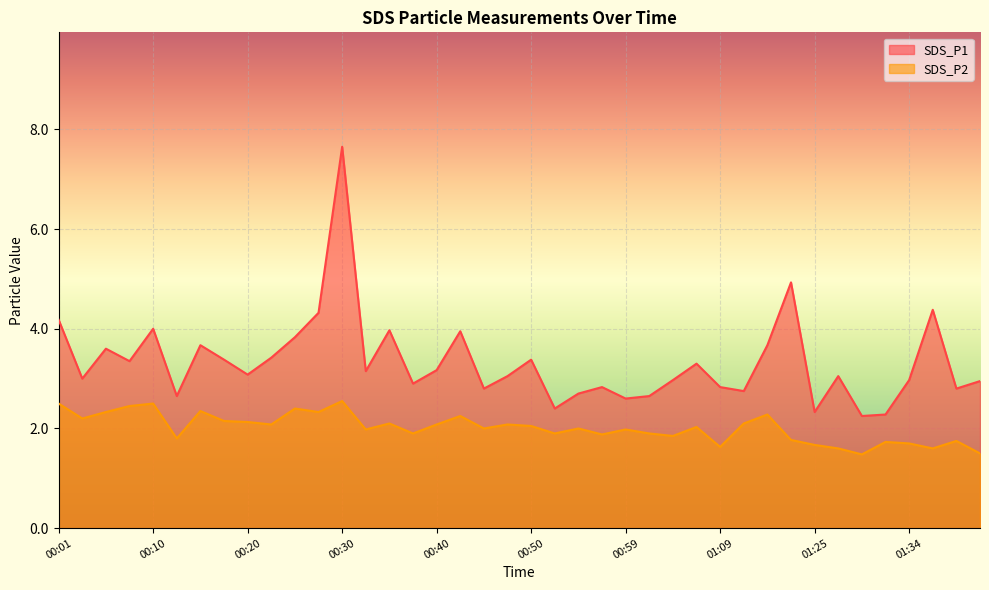

What position from the right is 01:34?

4